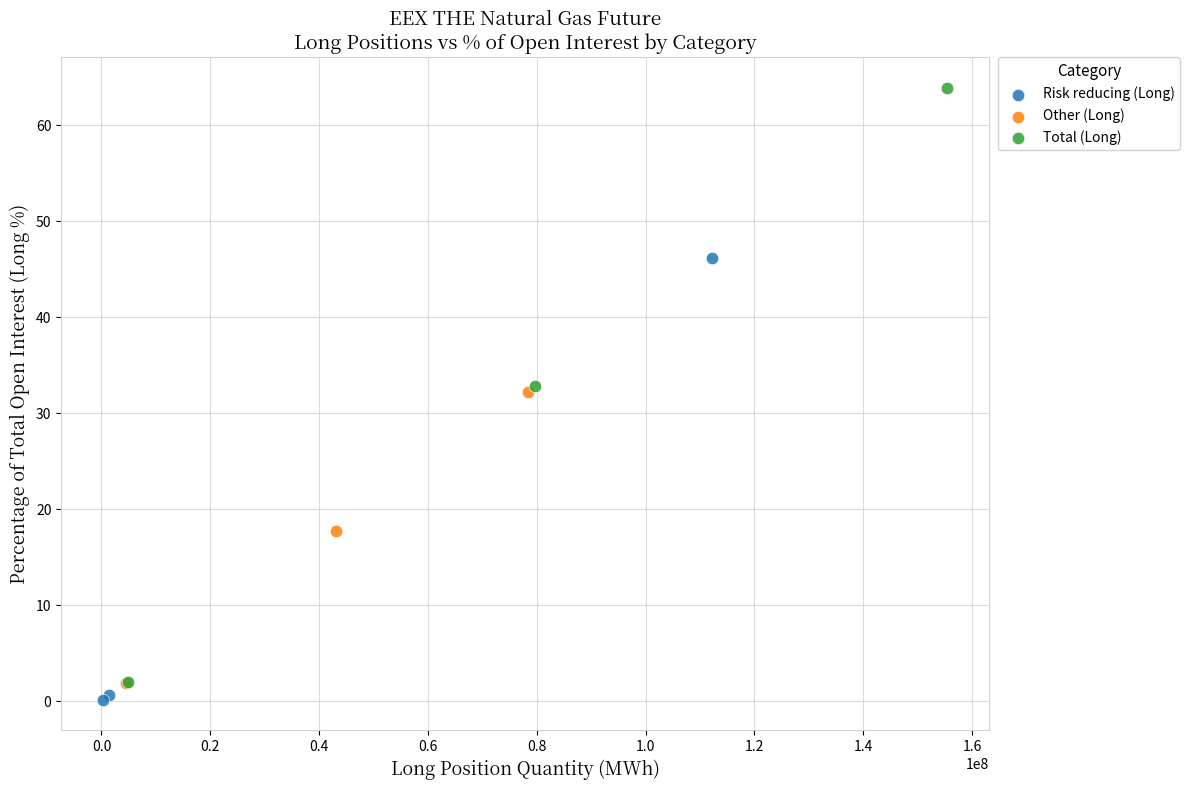

Which series reaches the maximum Y coordinate?

Total (Long)